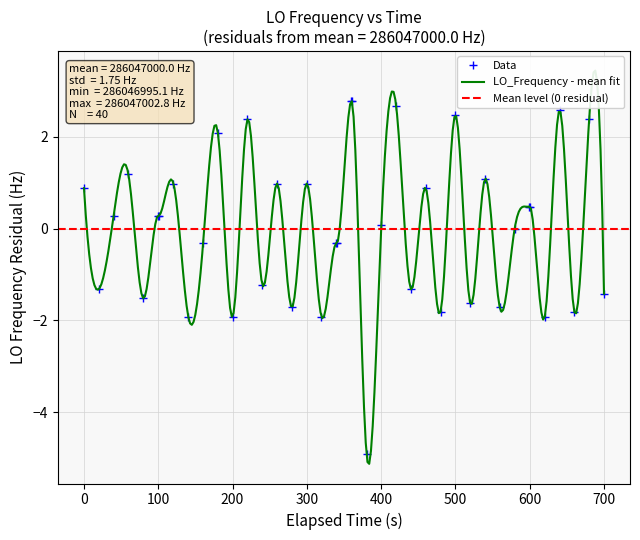

True or false: Data has more than 2 interior local peaks.

True